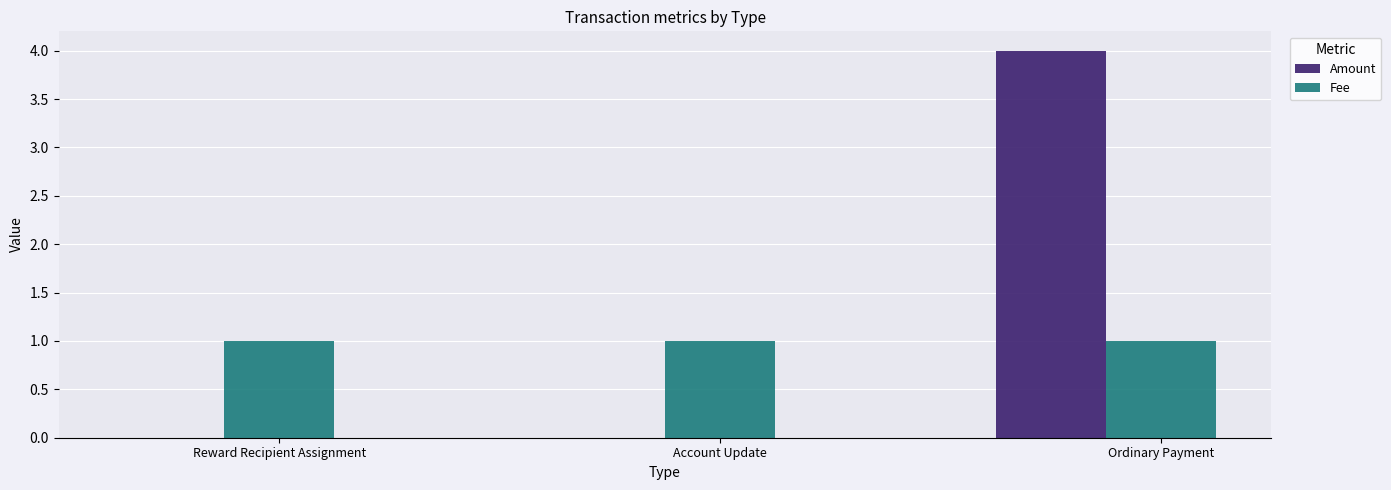

Reading left to right, transcribe all the data shown in this chart.

Amount: 0	0	4
Fee: 1	1	1